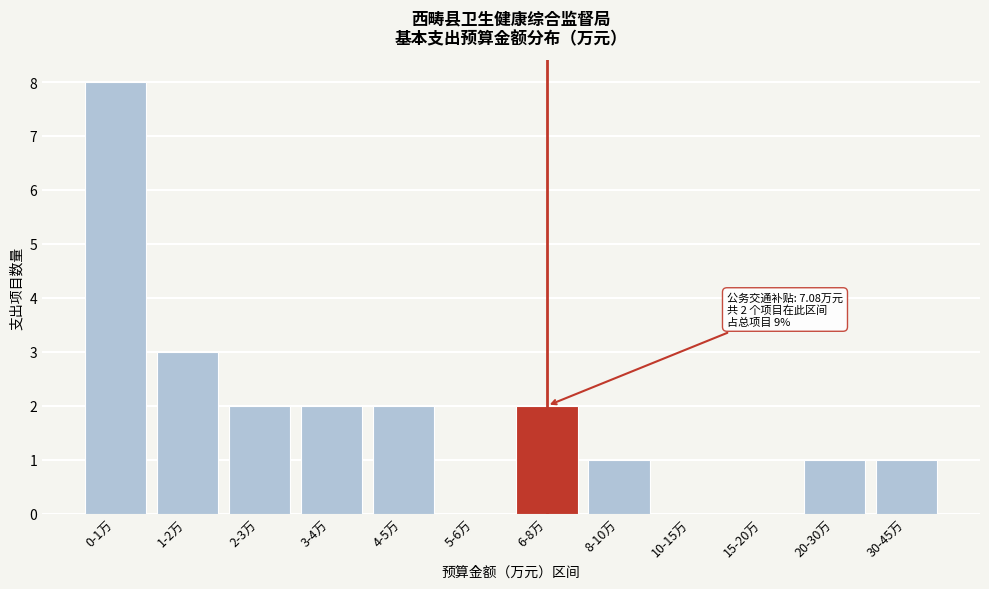

Reading left to right, list all the values displayed in this chart.

0-1万=8	1-2万=3	2-3万=2	3-4万=2	4-5万=2	5-6万=0	6-8万=2	8-10万=1	10-15万=0	15-20万=0	20-30万=1	30-45万=1